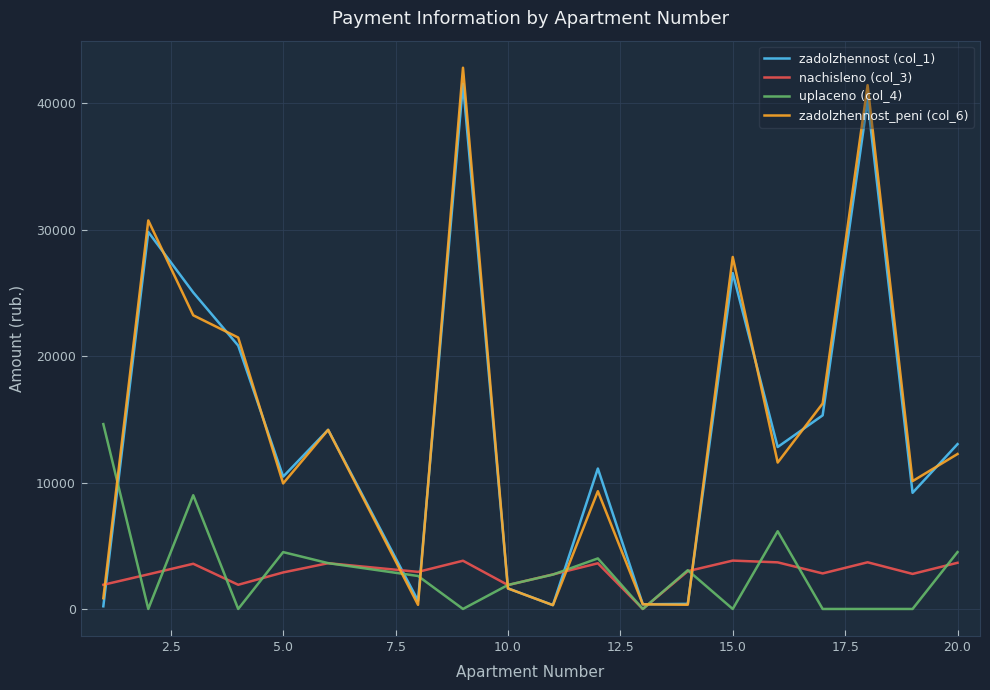

What is the highest value of the nachisleno (col_3) series?

3827.9